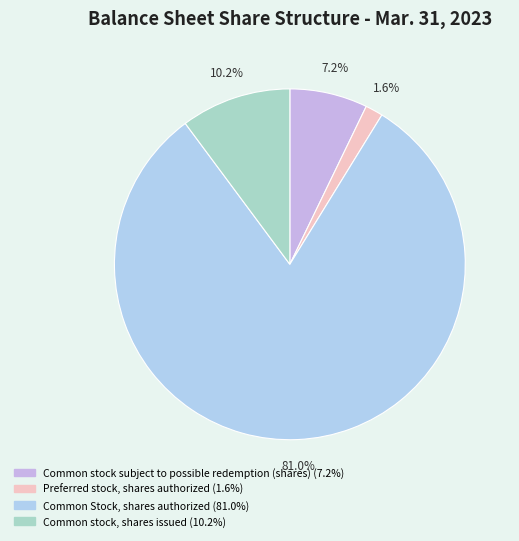

Count the number of slices in the pie.

4